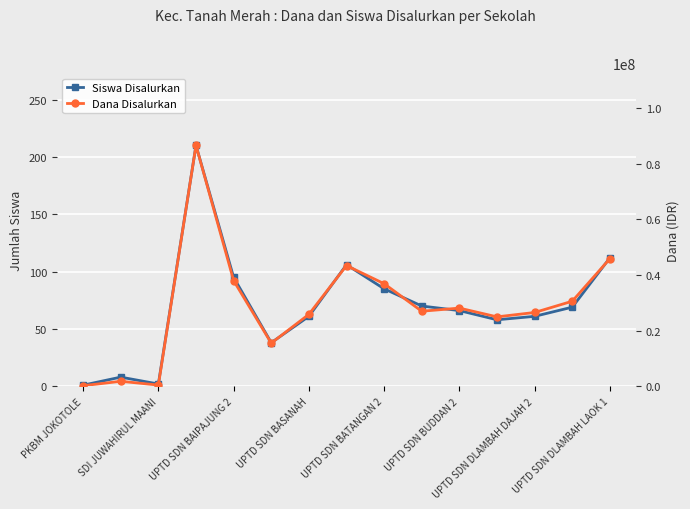

Which series has the largest range (max minus min)?

Dana Disalurkan